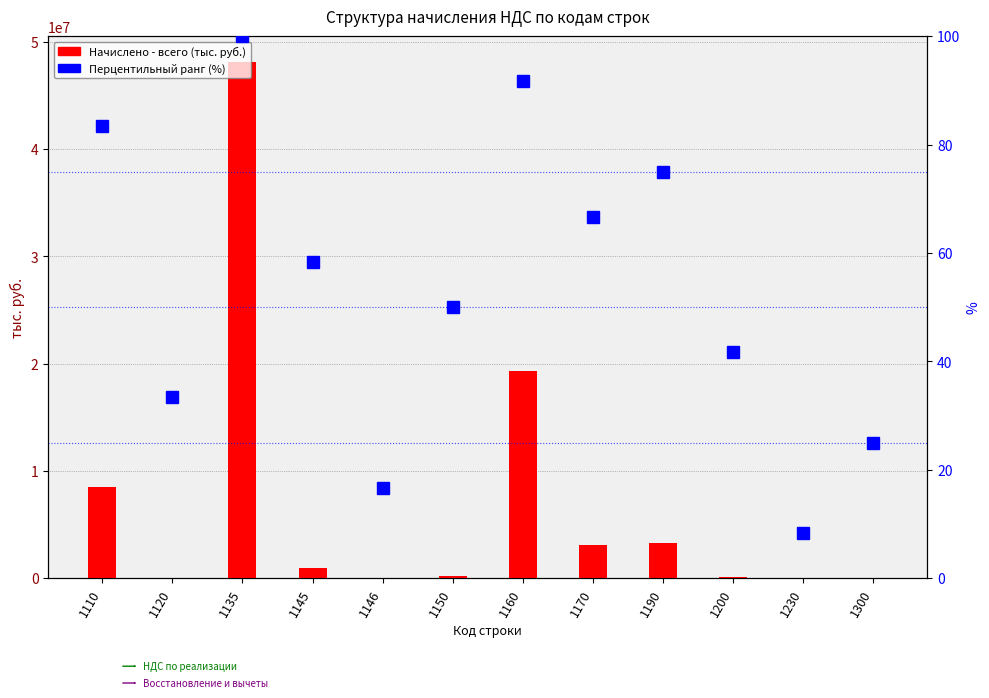

How many bars are there in total?

24